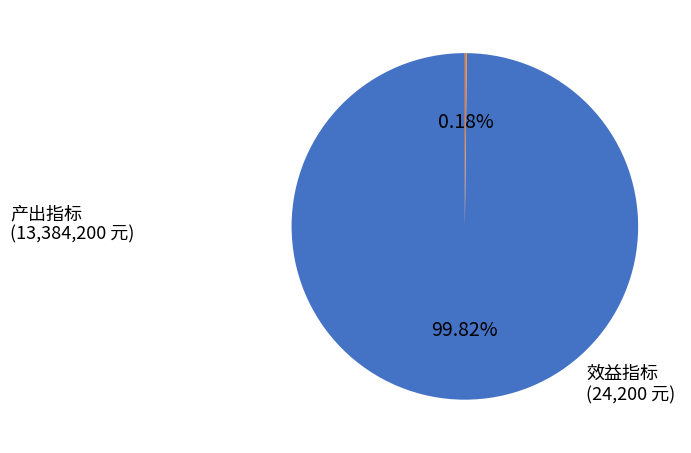

Is there any slice that represents more than half of the pie?

Yes